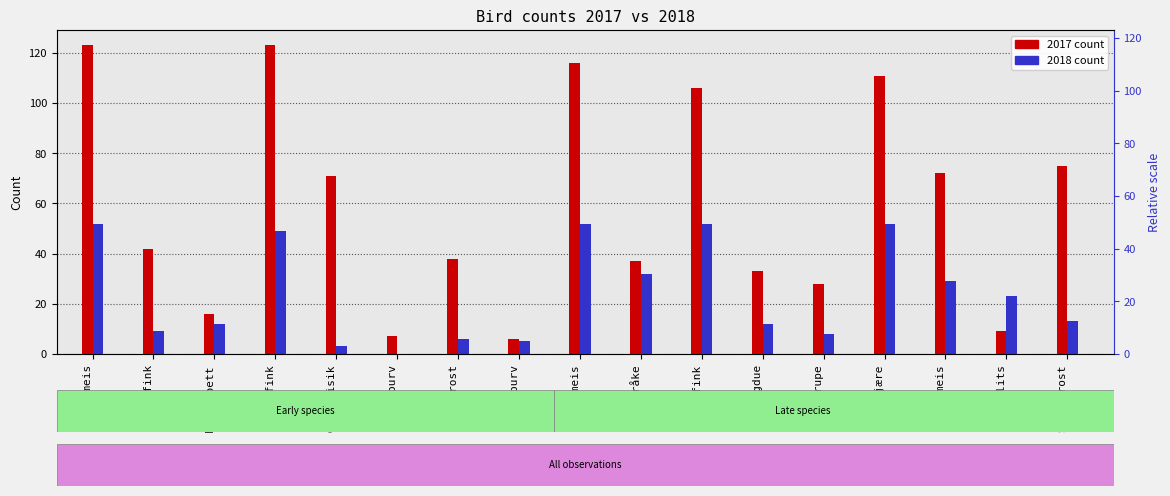

What is the label of the 13th bar from the left?

Rødstrupe